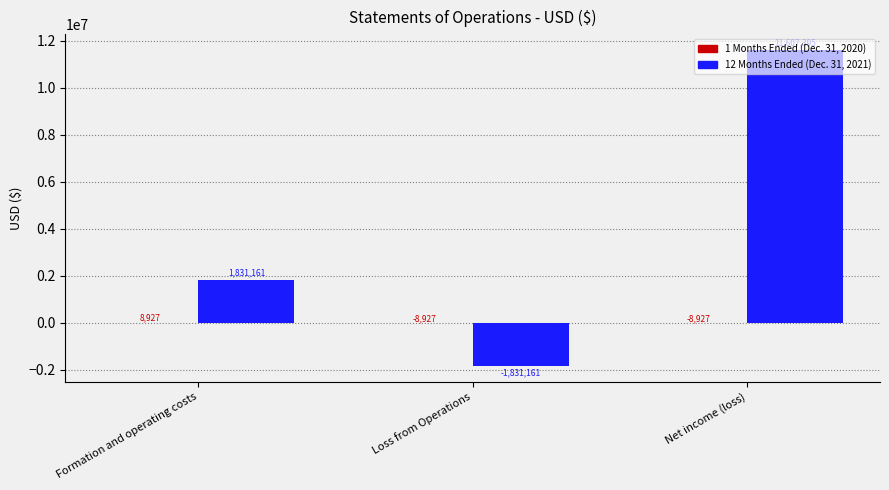

Which category has the highest value in the 12 Months Ended (Dec. 31, 2021) series?

Net income (loss)